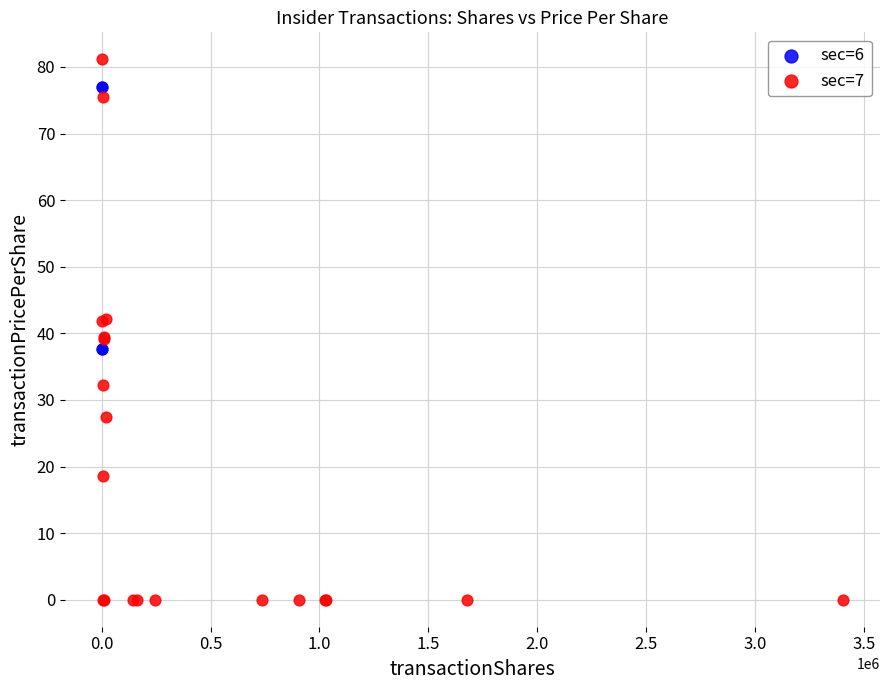

Which series contains the highest Y value?

sec=7